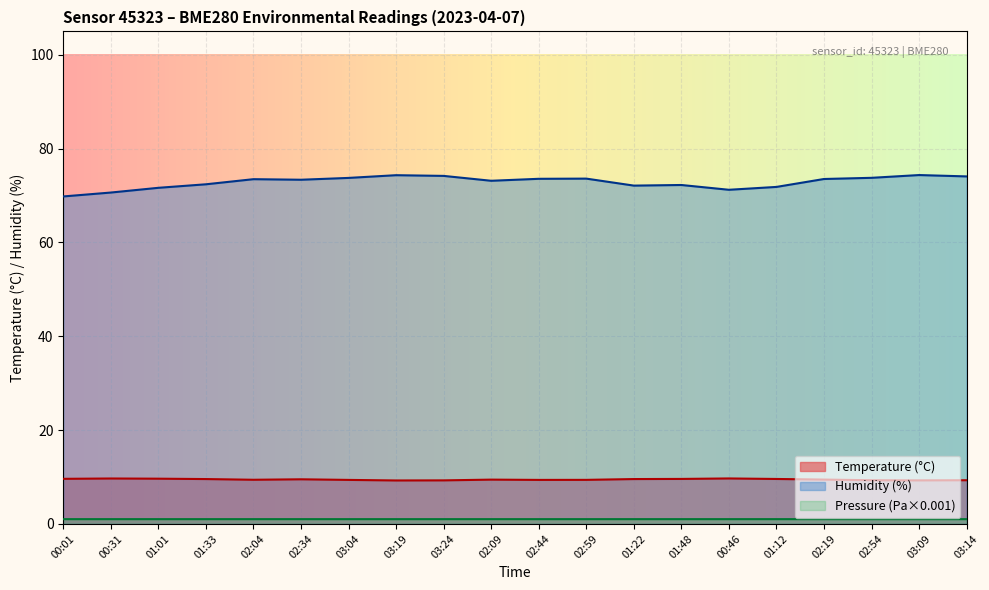

At which label does Temperature (°C) reach its peak?

00:46